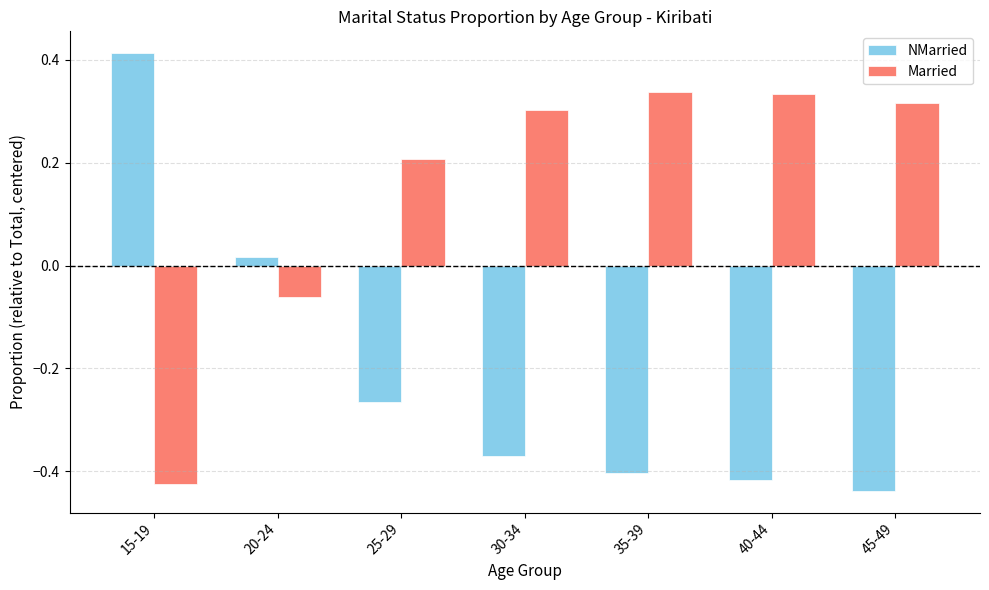

The value of NMarried at 40-44 is -0.4. True or false?

True